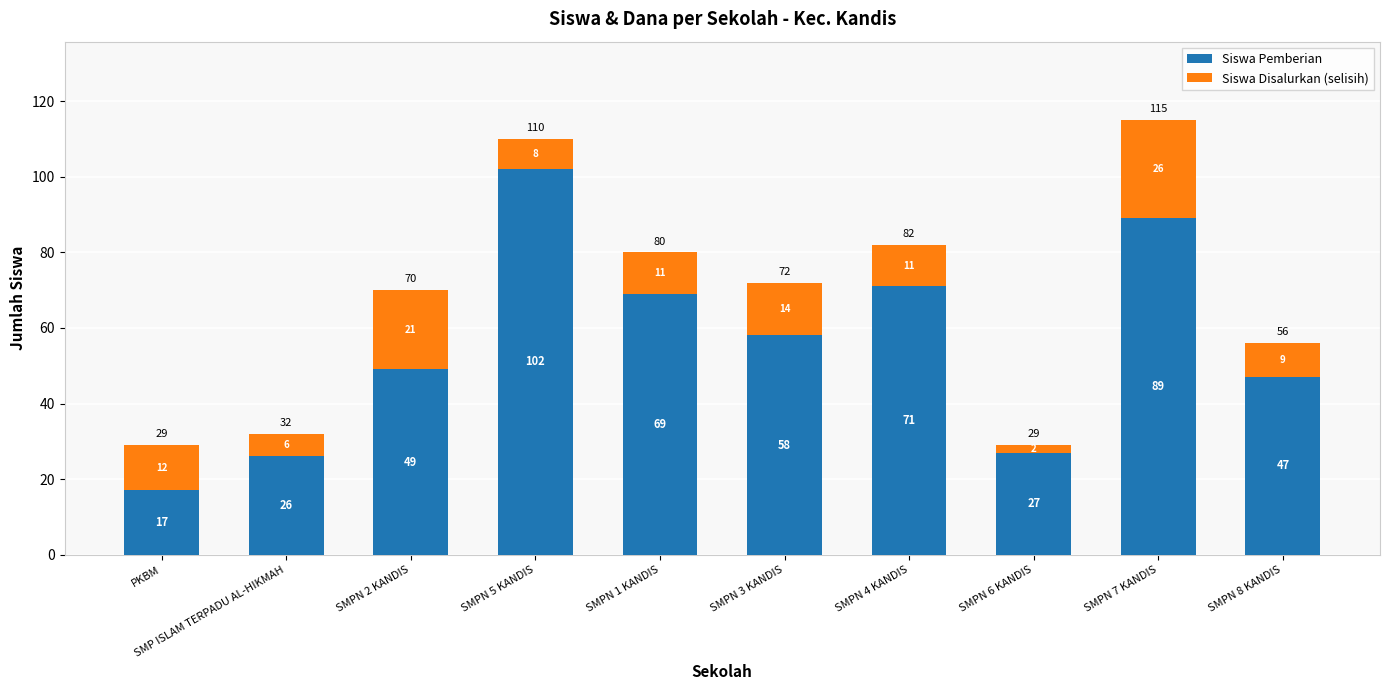

List the labels in order of Siswa Pemberian value, smallest first.

PKBM, SMP ISLAM TERPADU AL-HIKMAH, SMPN 6 KANDIS, SMPN 8 KANDIS, SMPN 2 KANDIS, SMPN 3 KANDIS, SMPN 1 KANDIS, SMPN 4 KANDIS, SMPN 7 KANDIS, SMPN 5 KANDIS